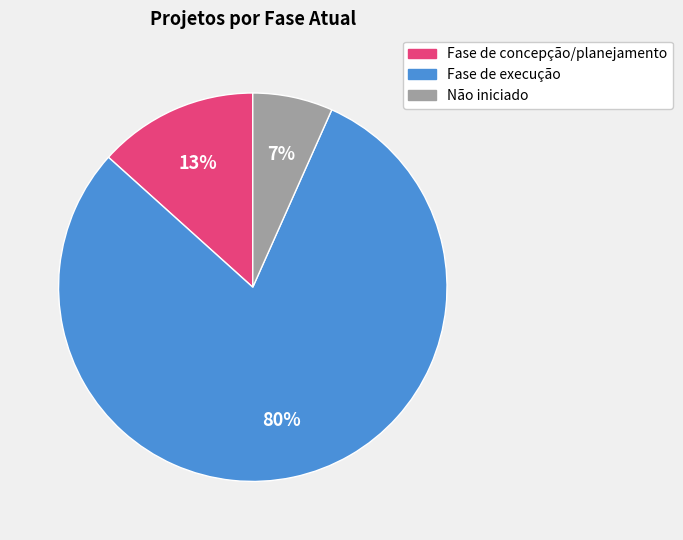

Which category has the smallest portion of the pie?

Não iniciado